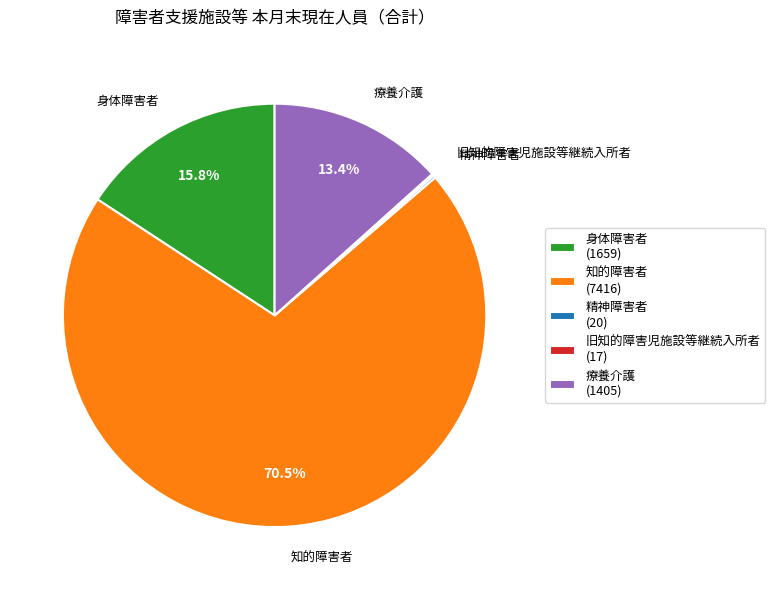

Which has a higher value, 療養介護 (1405) or 身体障害者 (1659)?

身体障害者 (1659)